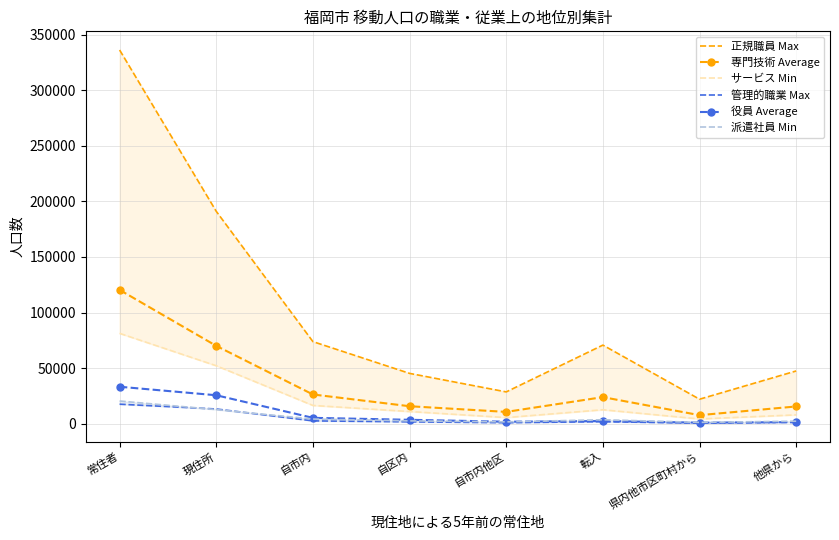

Which series has the widest spread of values?

正規職員 Max